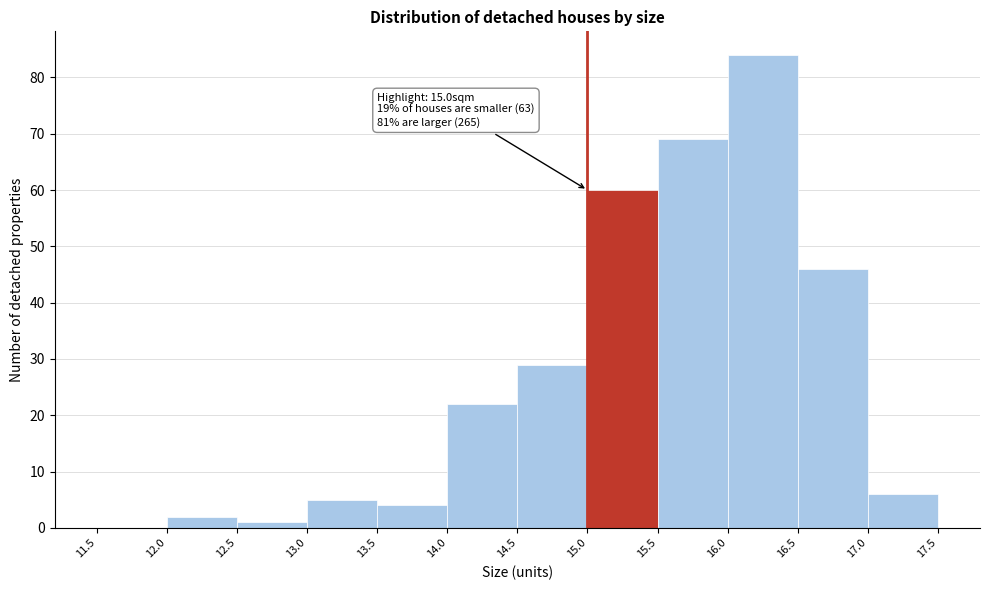

Over which range of the x-axis is the bar tallest?

16.0 to 16.5